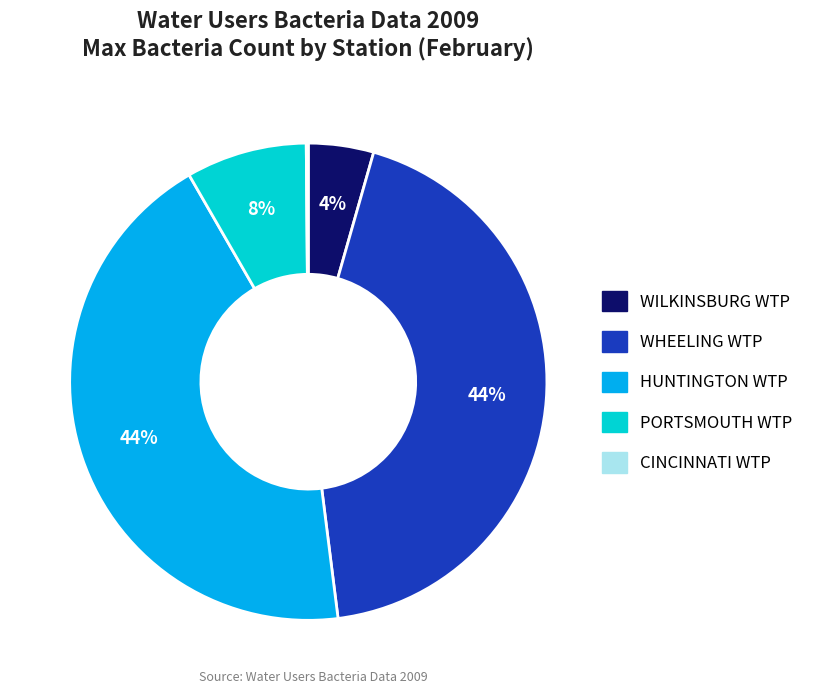

The WHEELING WTP slice represents 38% of the pie. True or false?

False